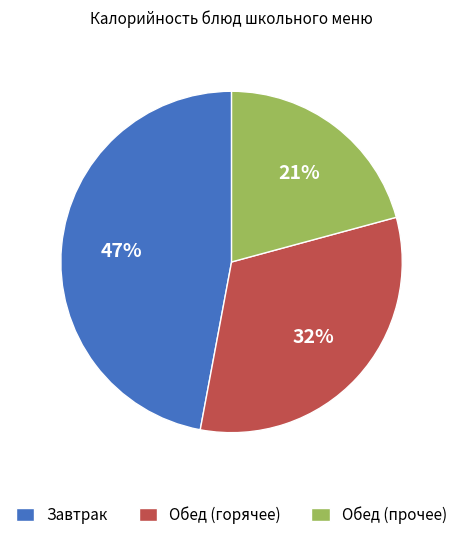

Is the sum of Обед (горячее) and Обед (прочее) greater than half?

Yes